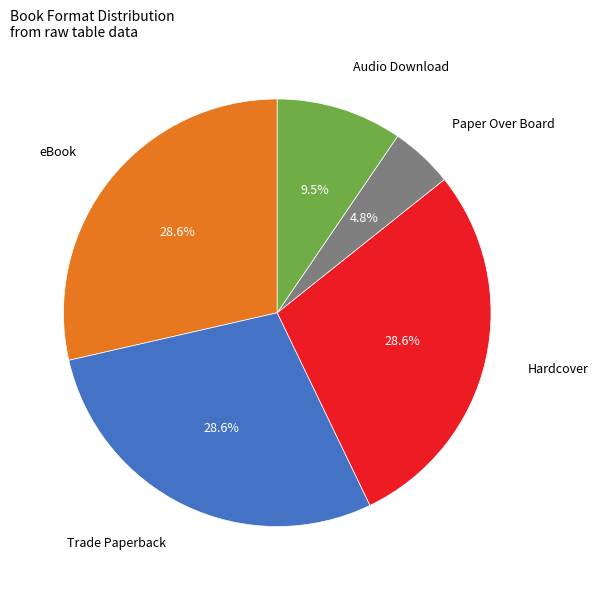

What percentage is the Trade Paperback slice, to the nearest percent?

29%